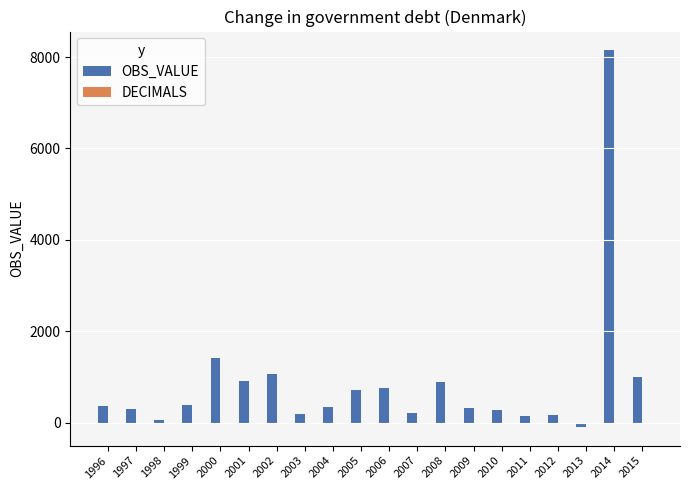

What value does the data have at 2008?

885